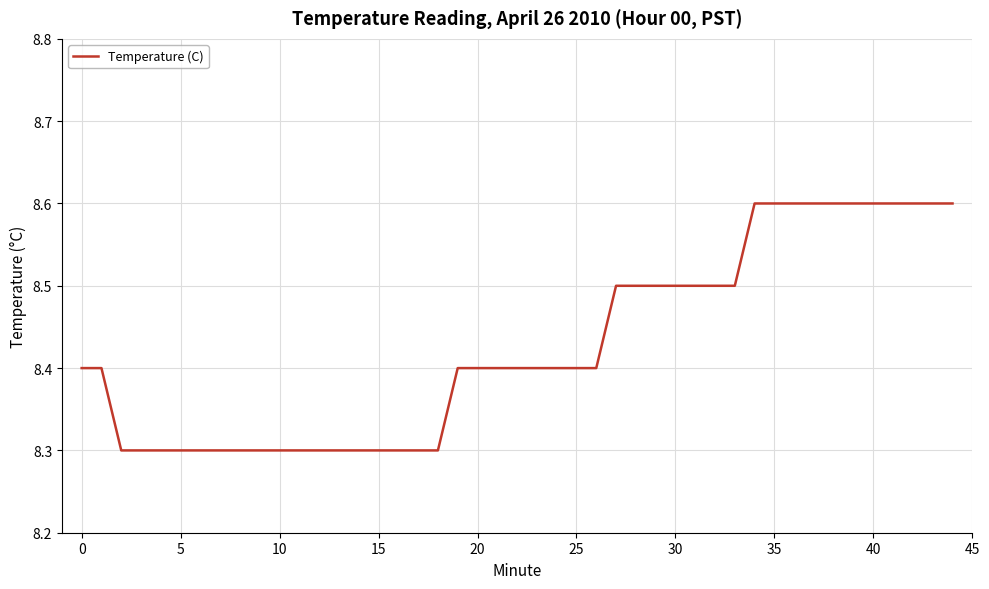

What is the minimum value shown in the chart?

8.3